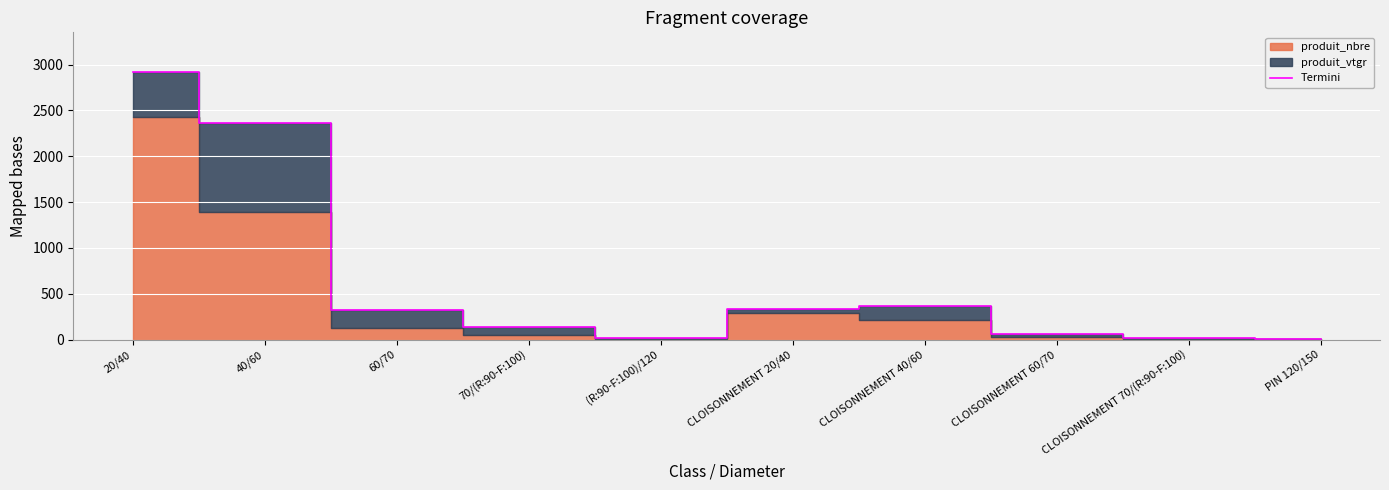

How many lines are shown in the chart?

1